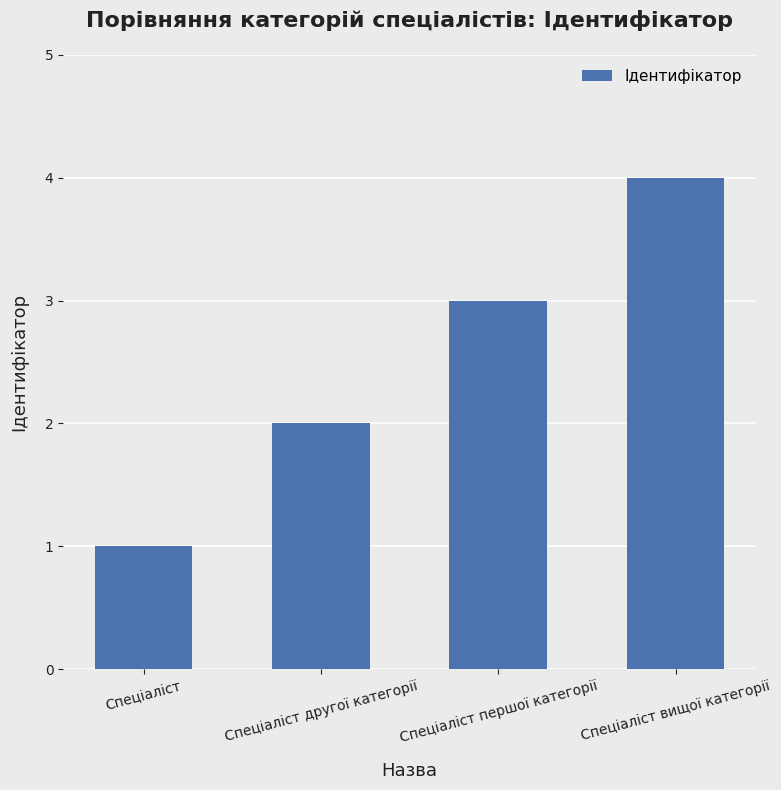

What is the label of the 4th bar from the right?

Спеціаліст